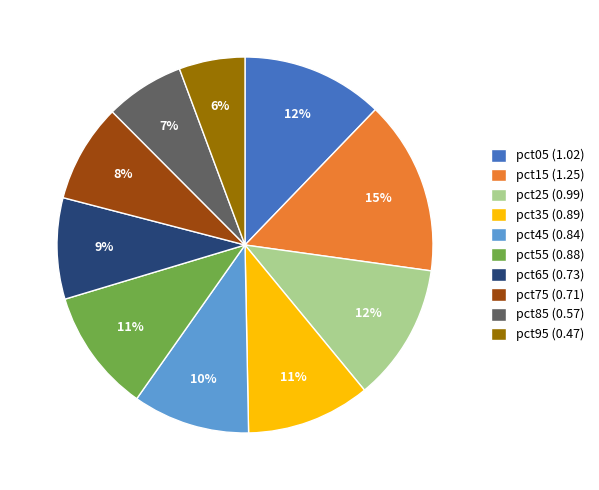

To the nearest percent, what portion does pct05 represent?

12%